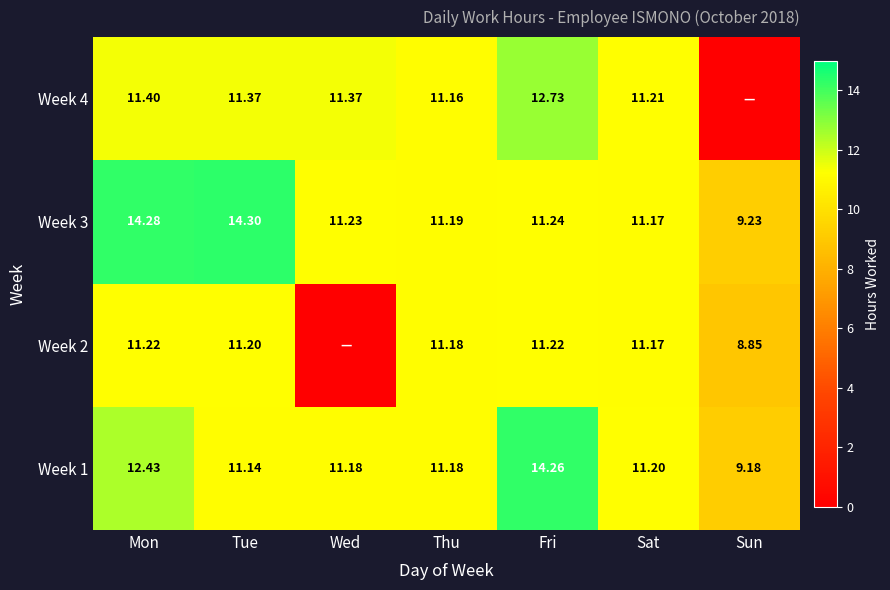

Between Wed and Fri, which is larger?

Fri